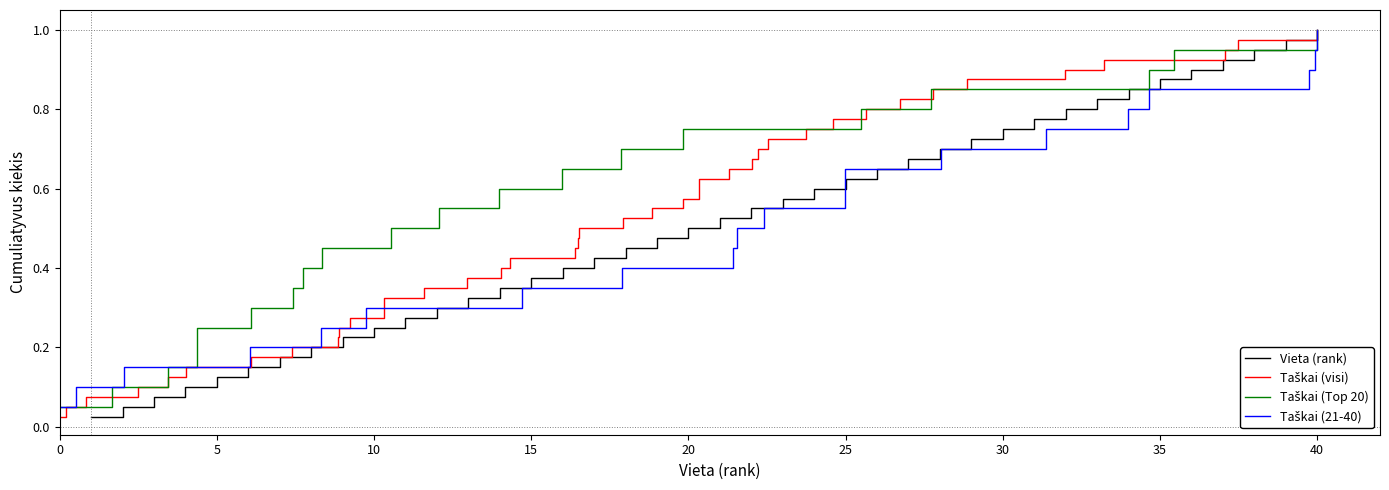

True or false: Vieta and Taškai intersect in this chart.

False